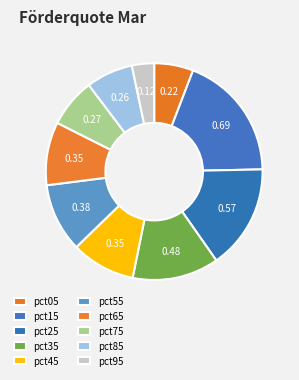

How much of the chart is everything except pct55?

89.8%